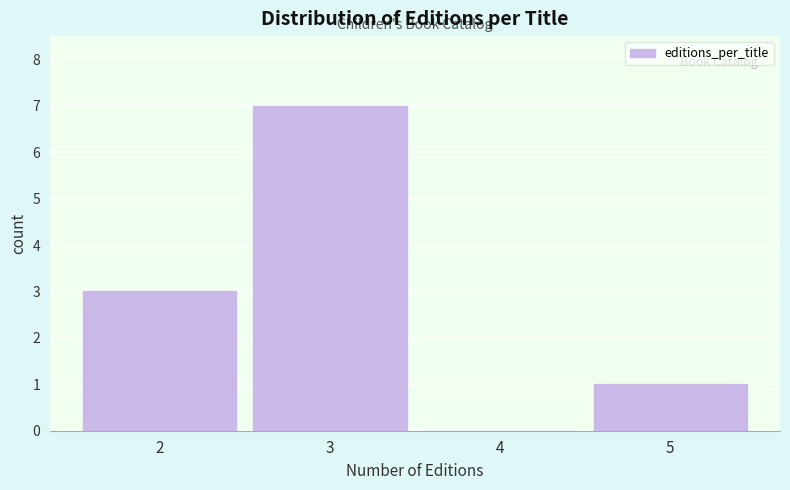

What is the height of the bar covering 1.5 to 2.5 on the x-axis? The values are not printed on the chart, so give them approximately, as read against the axis.

3